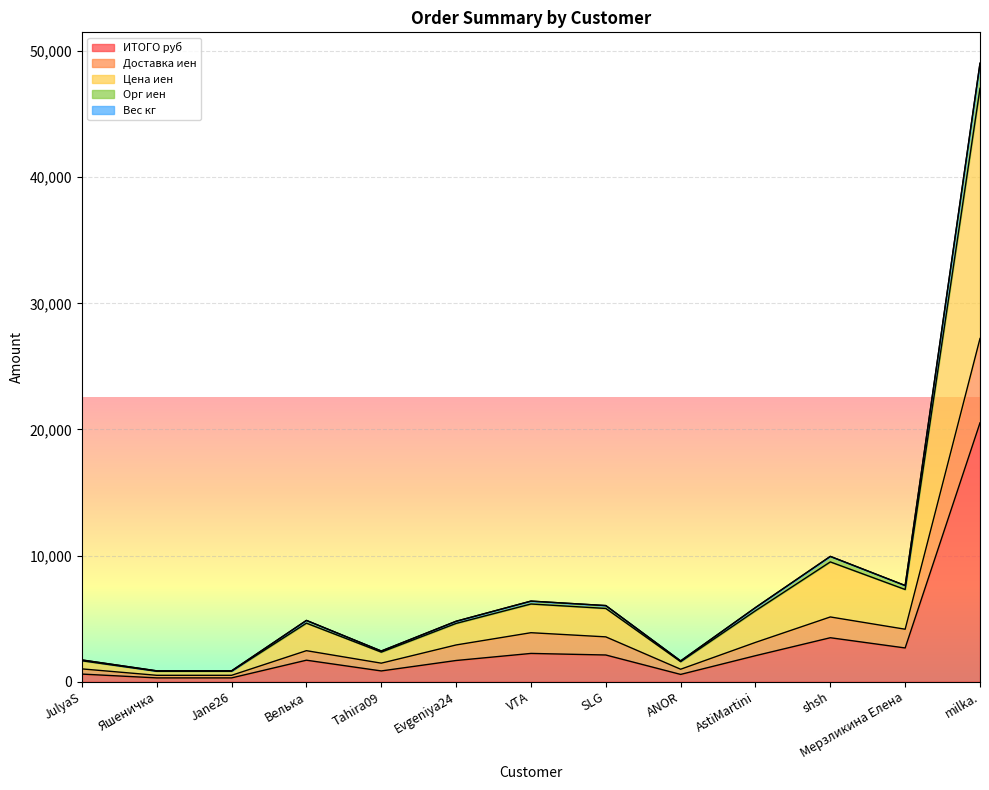

What is the value of the ИТОГО руб point at the 5th from the left?

854.2